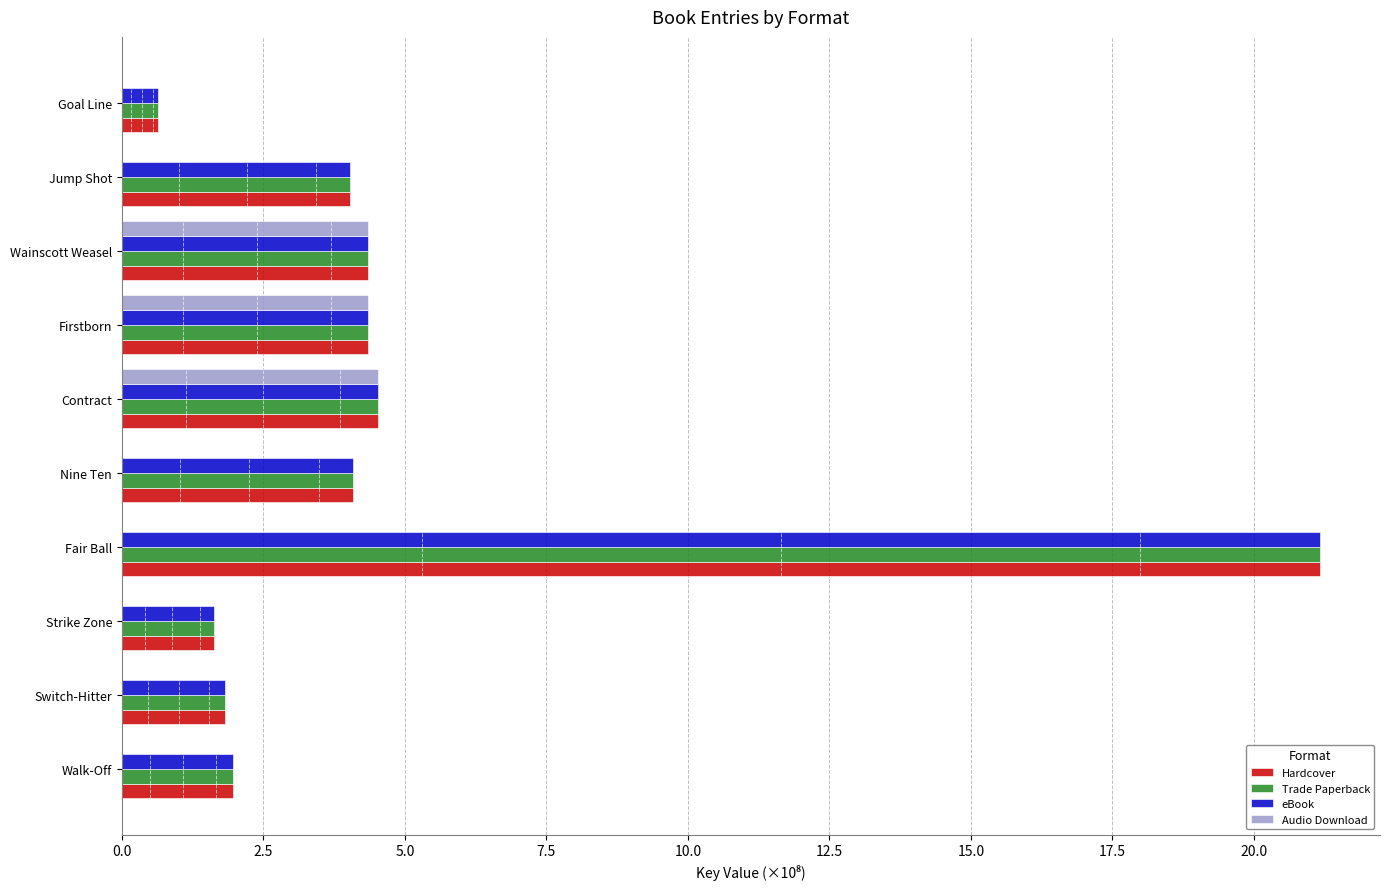

How many series are shown in this chart?

4